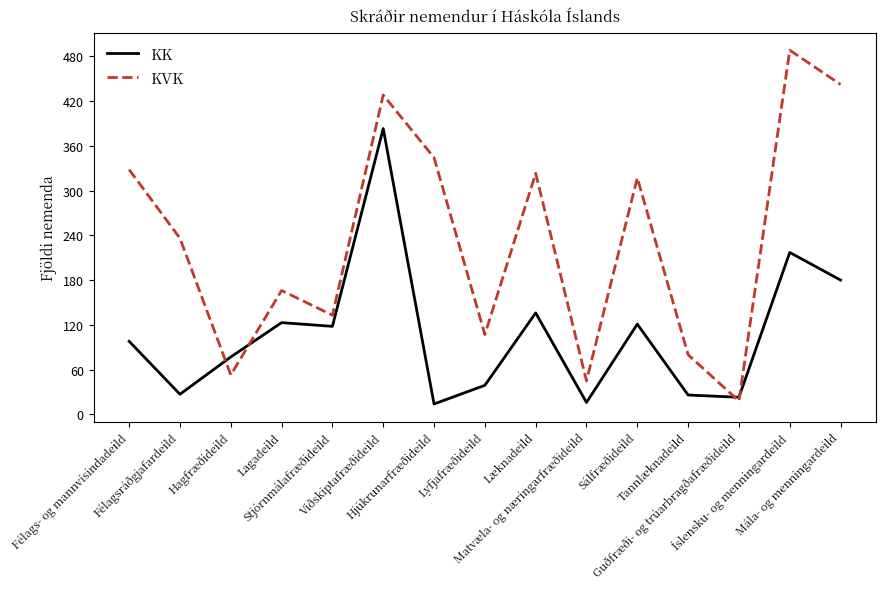

At how many categories does at least one series exceed 161?

9